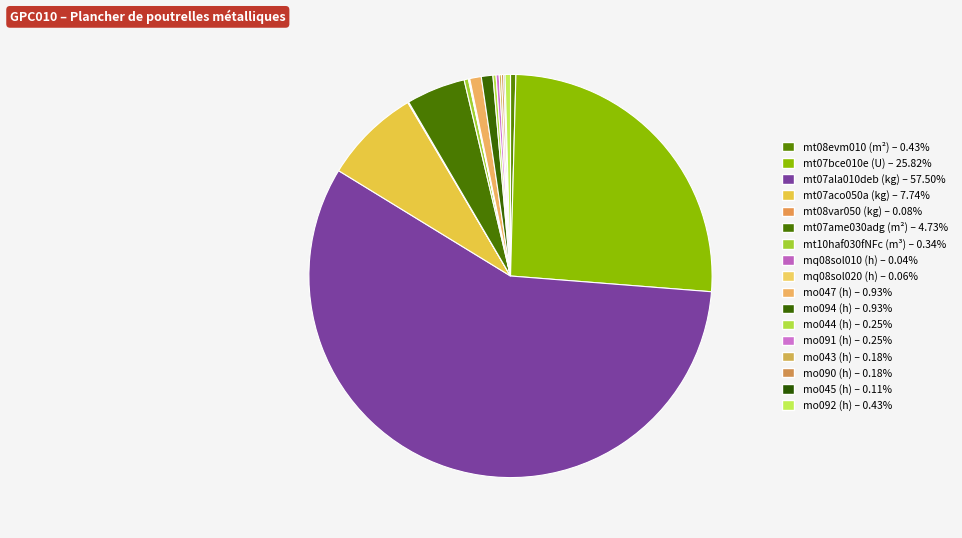

To the nearest percent, what is the difference between the largest and smallest slice percentages?

57%